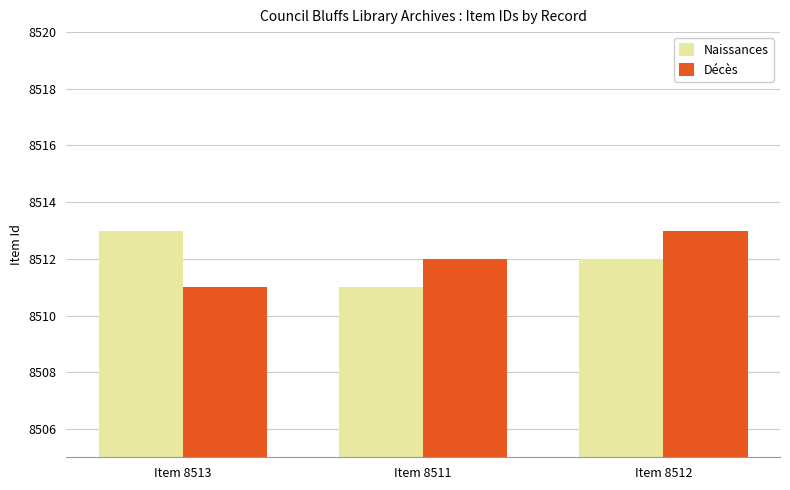

Reading left to right, list all the values displayed in this chart.

Naissances: 8513	8511	8512
Décès: 8511	8512	8513